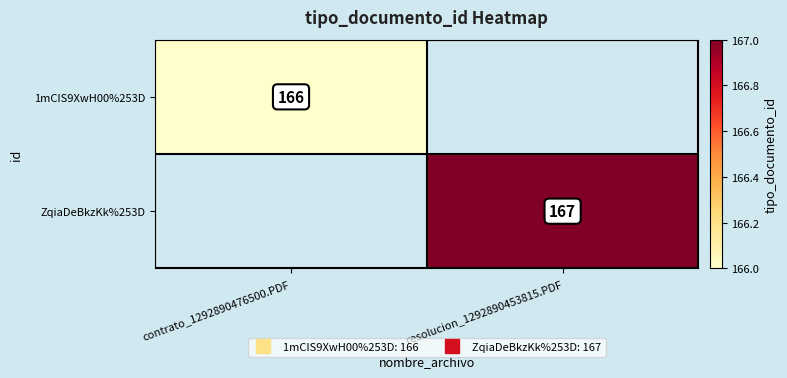

At which label is 1mCIS9XwH00%253D closest to 83?

contrato_1292890476500.PDF